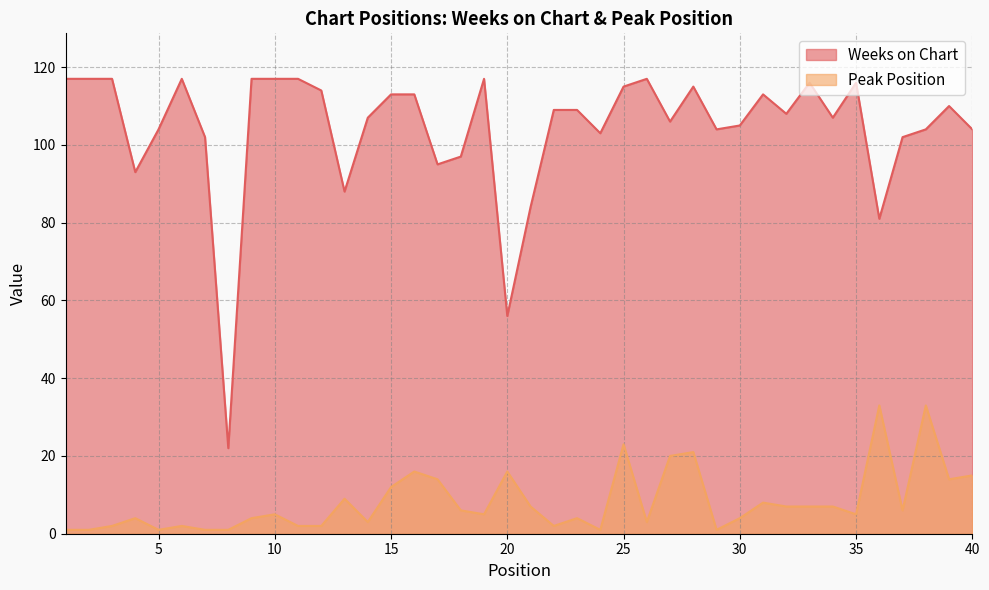

What is the average value of the Weeks on Chart series?

104